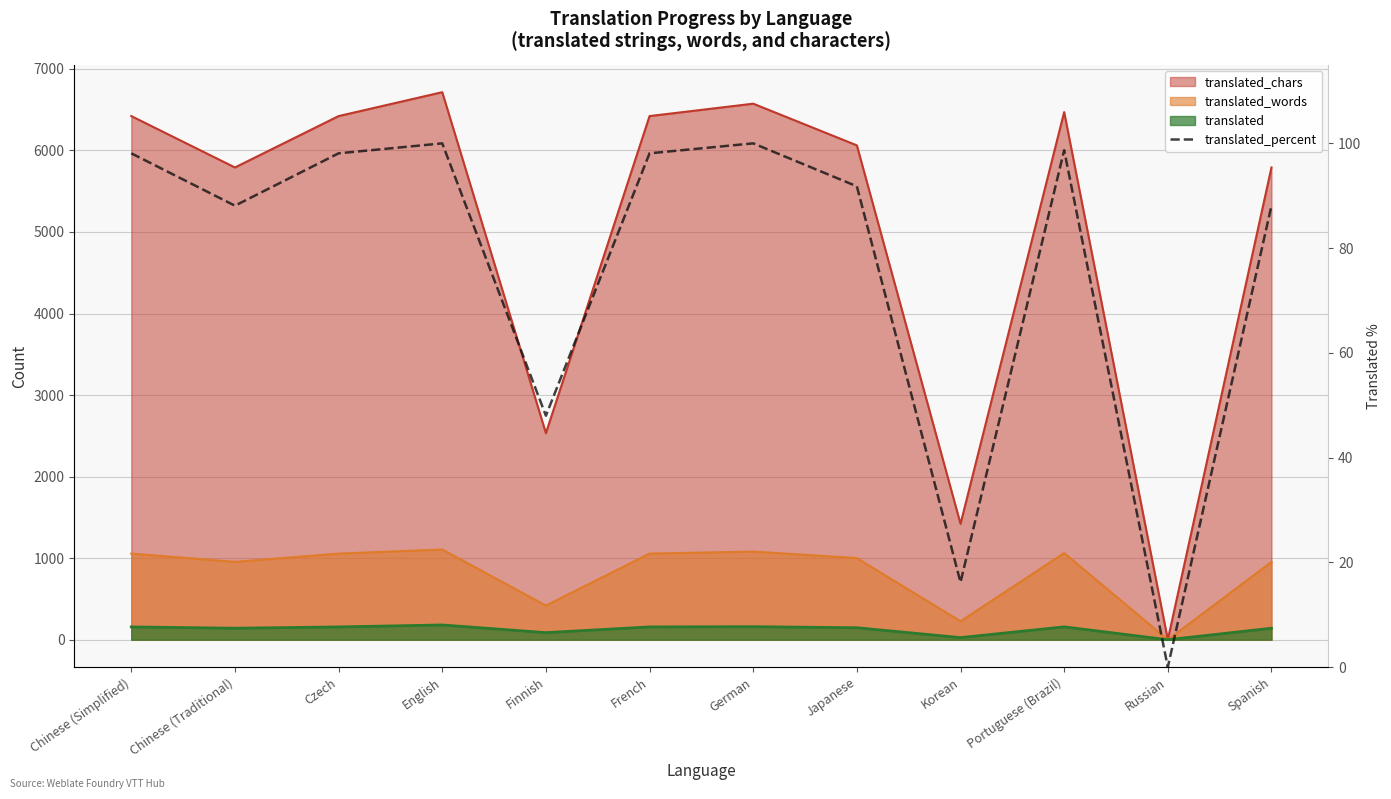

True or false: the data shows 88.1 at Spanish.

True